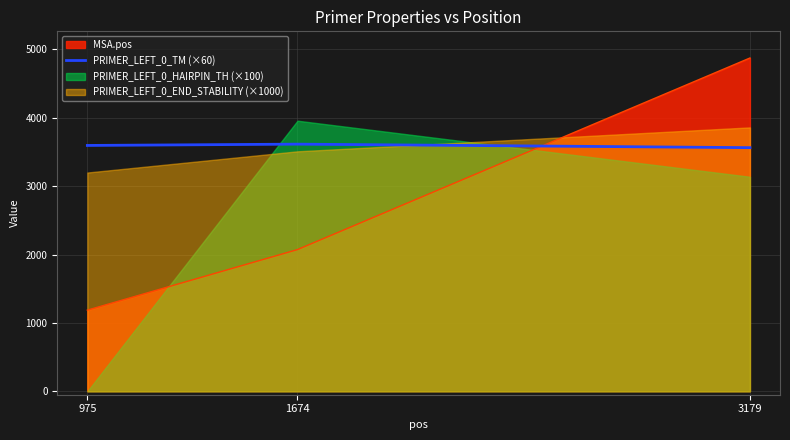

The value of MSA.pos at 3179 is 8732.5. True or false?

False